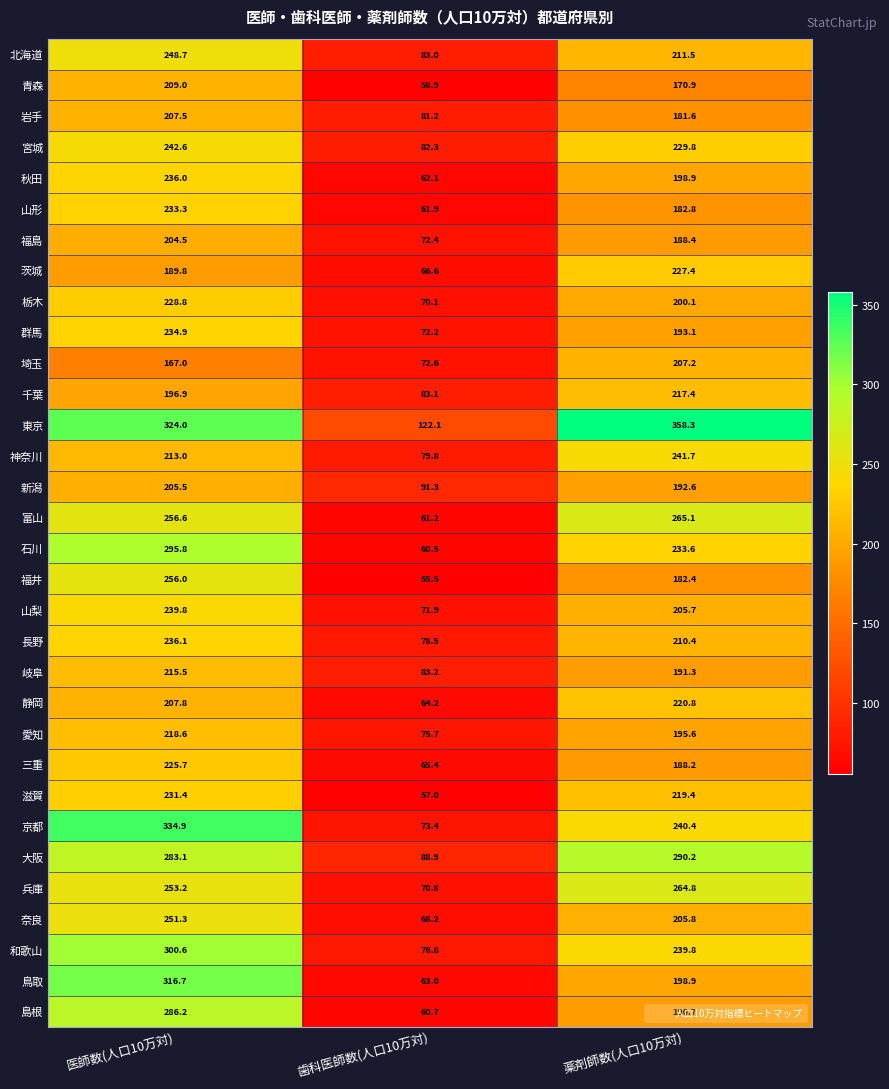

List the labels in order of 奈良 value, largest first.

医師数(人口10万対), 薬剤師数(人口10万対), 歯科医師数(人口10万対)